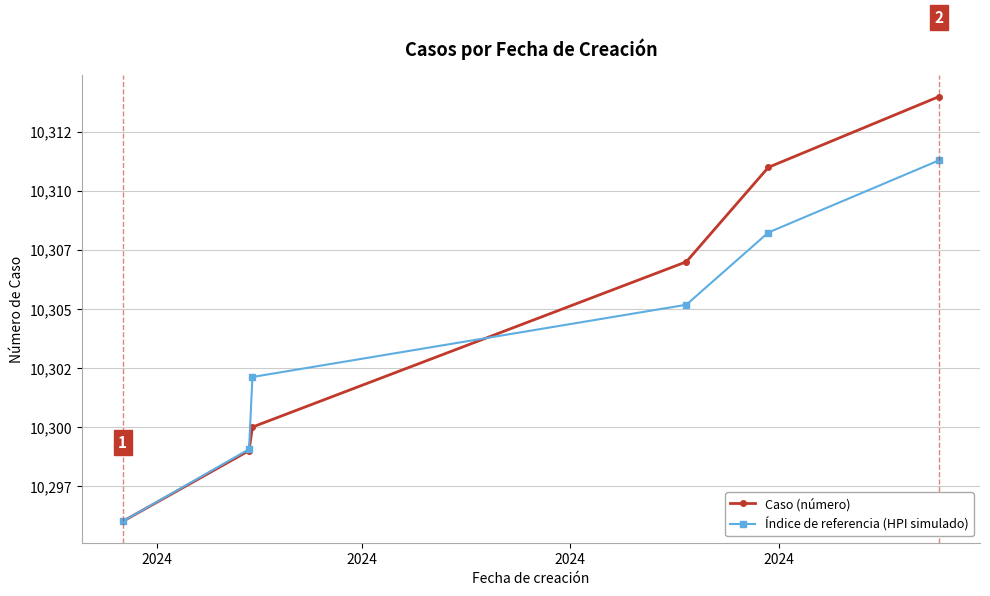

What are all the series names shown in the legend?

Caso (número), Índice de referencia (HPI simulado)